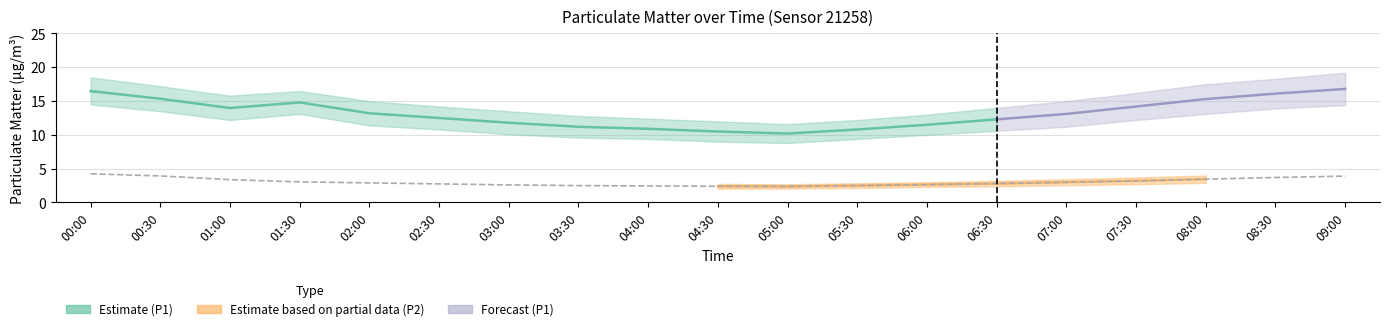

The value of P2_upper at 07:00 is 1.2. True or false?

False